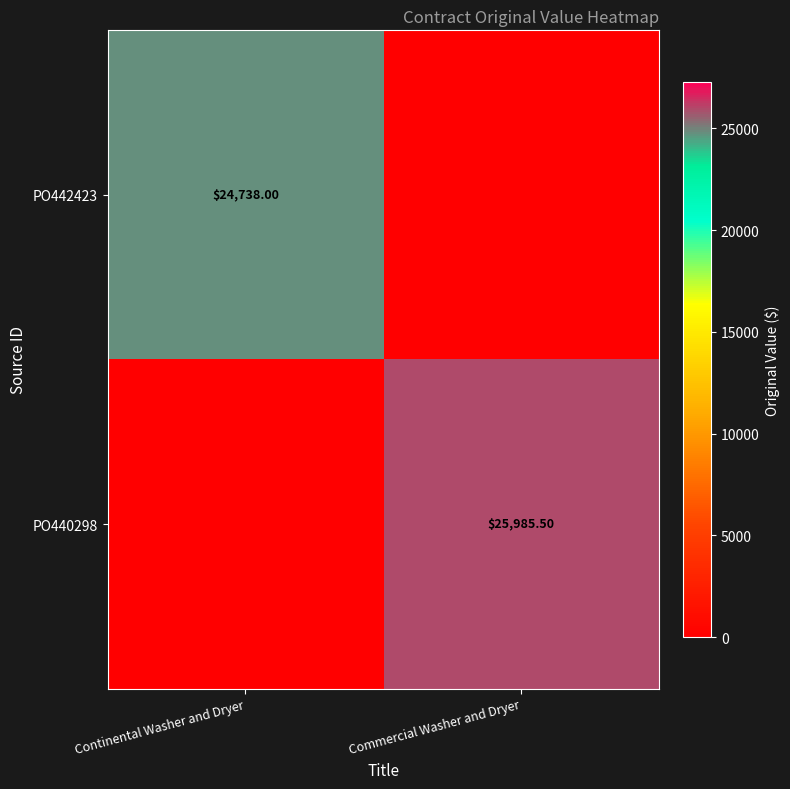

Rank the series at Continental Washer and Dryer from lowest to highest value.

PO440298, PO442423